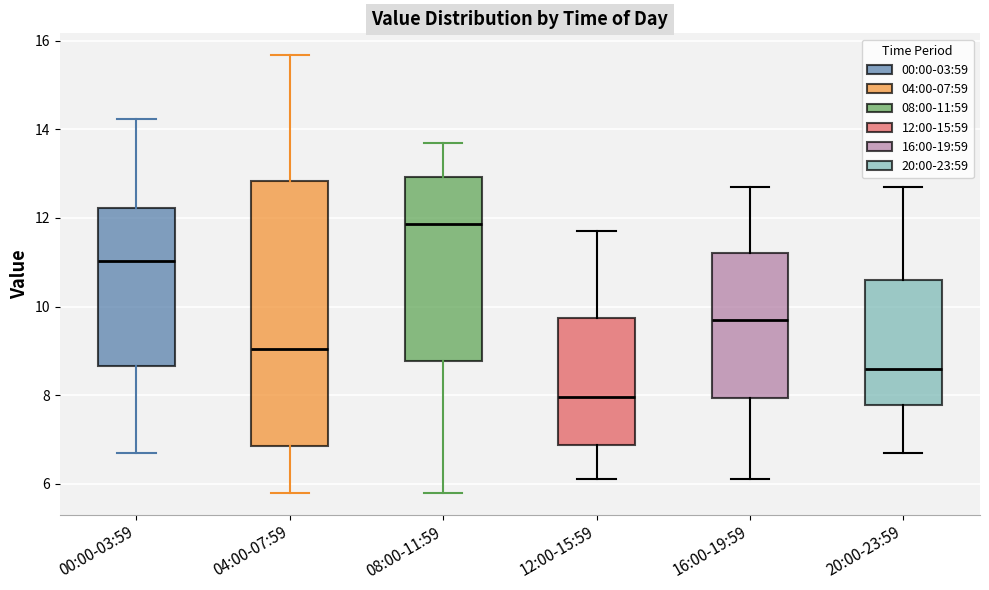

Where does the upper whisker of the box for 08:00-11:59 end on the y-axis? The values are not printed on the chart, so give them approximately, as read against the axis.

13.8